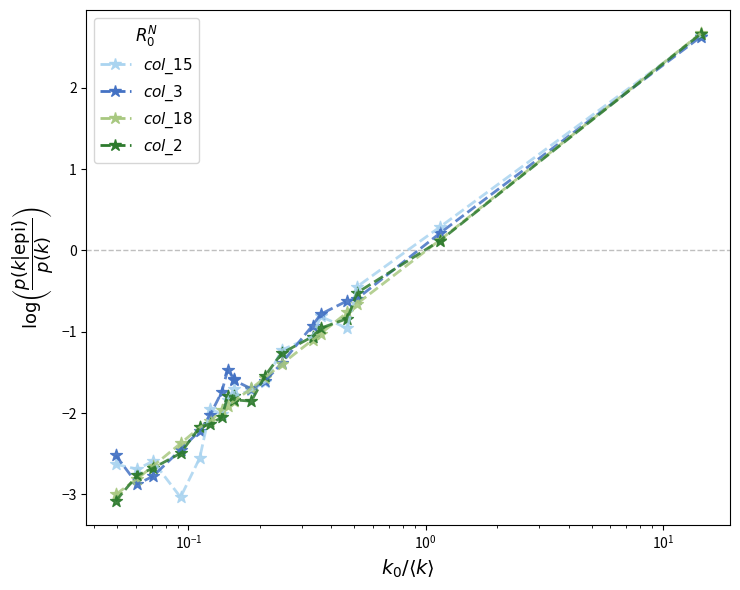

What is the greatest value displayed?

2.7